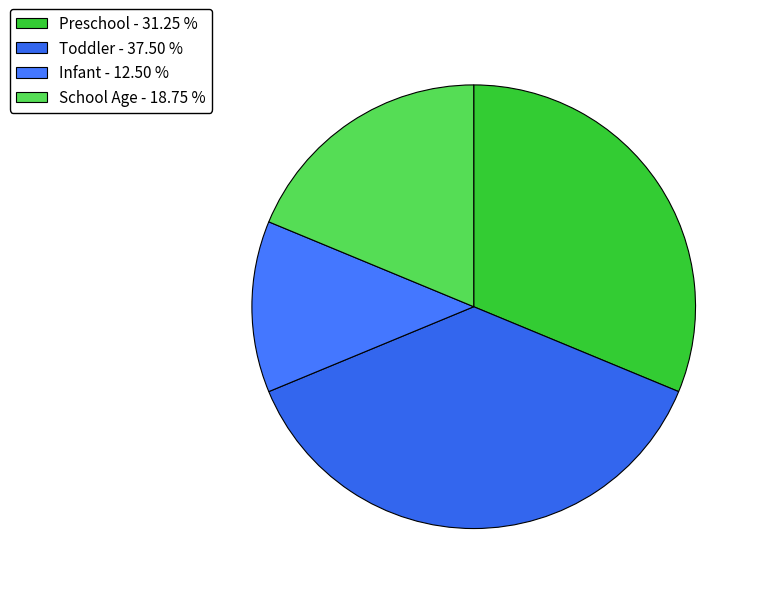

How many slices are in this pie chart?

4